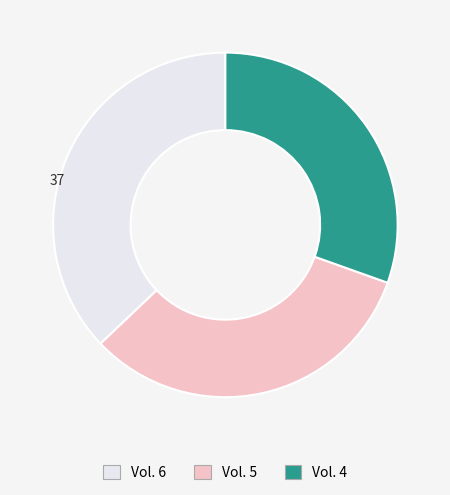

Is there a majority slice in this chart?

No